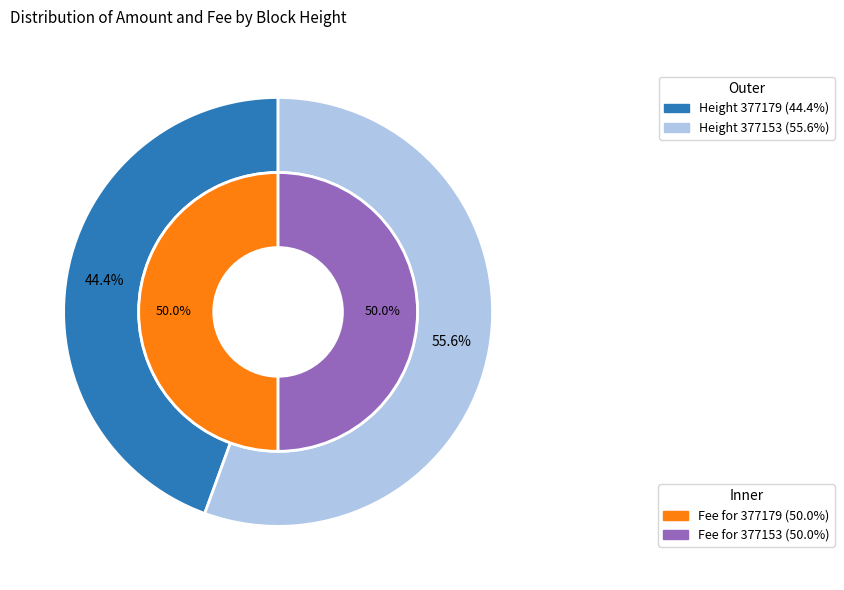

How many segments does this pie chart have?

2